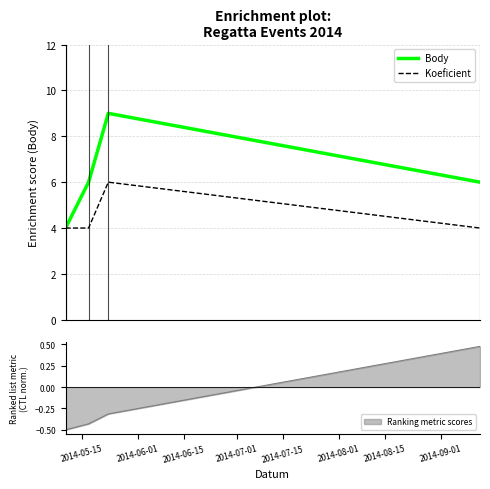

Does the chart display data point markers on the line(s)?

No